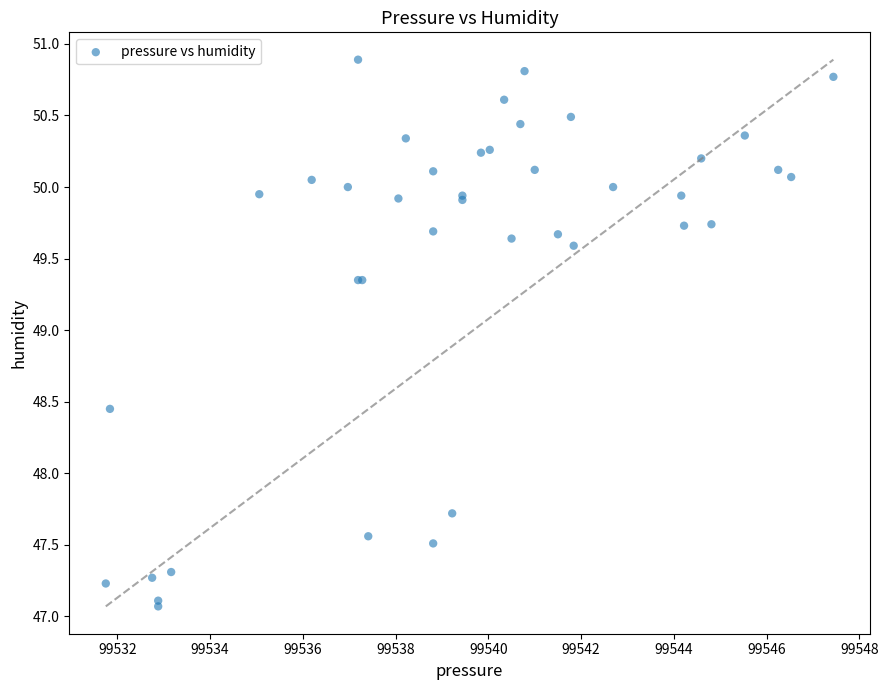

What Y value in the scatter plot is closest to 48?

47.7